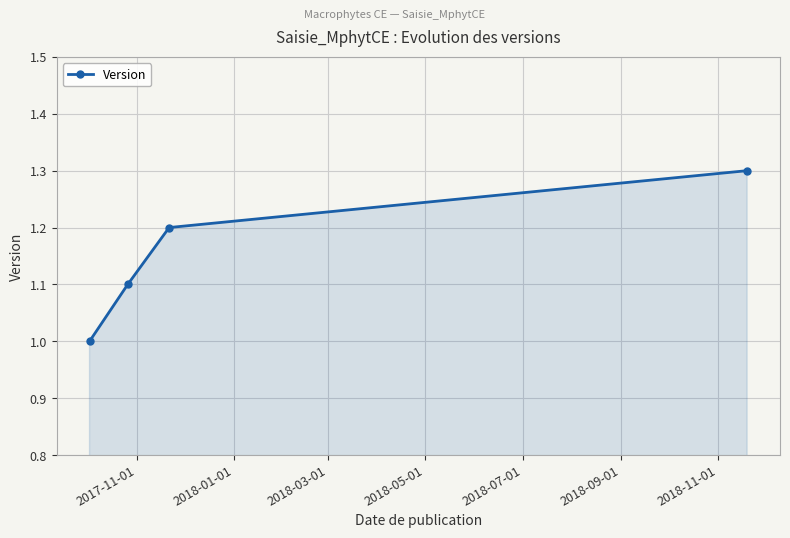

What is the smallest value displayed?

1.0